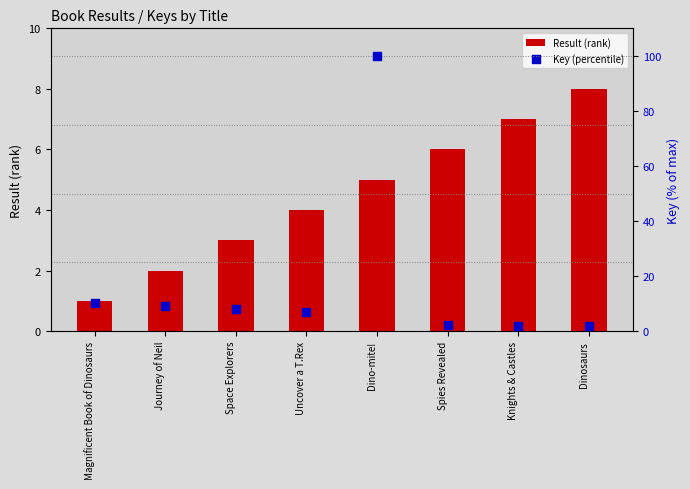

At how many categories does at least one series exceed 11?

1